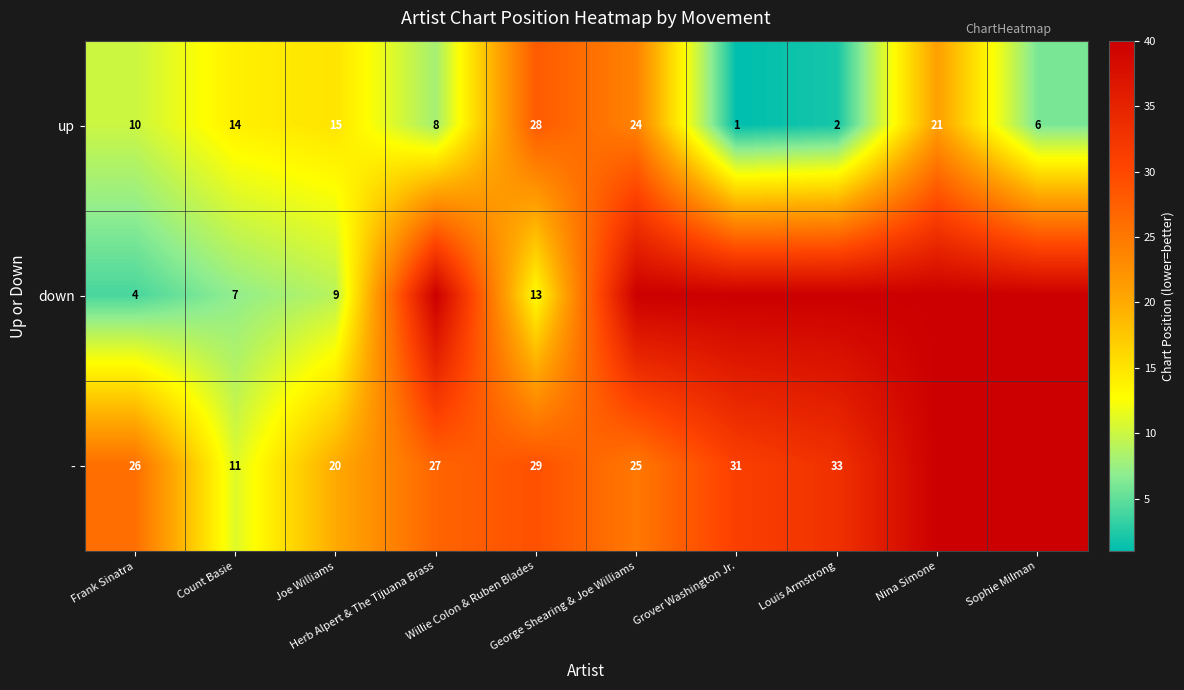

What is the average value of the up series?

13